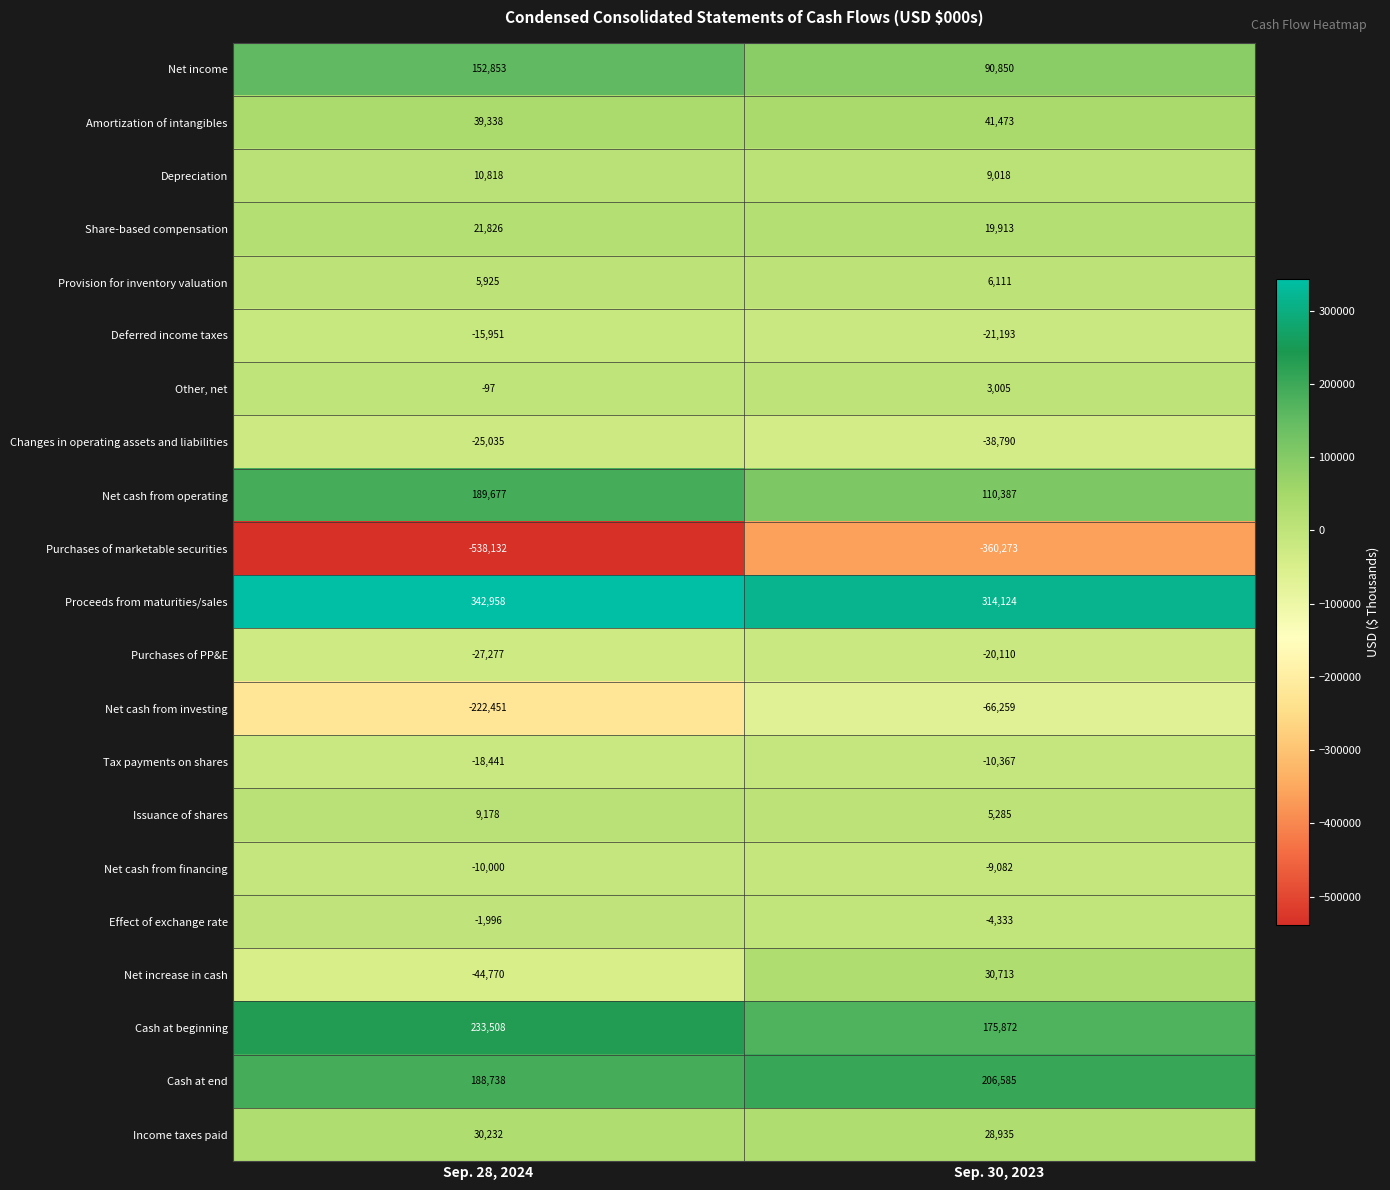

Which series has the largest total across all categories?

Proceeds from maturities/sales